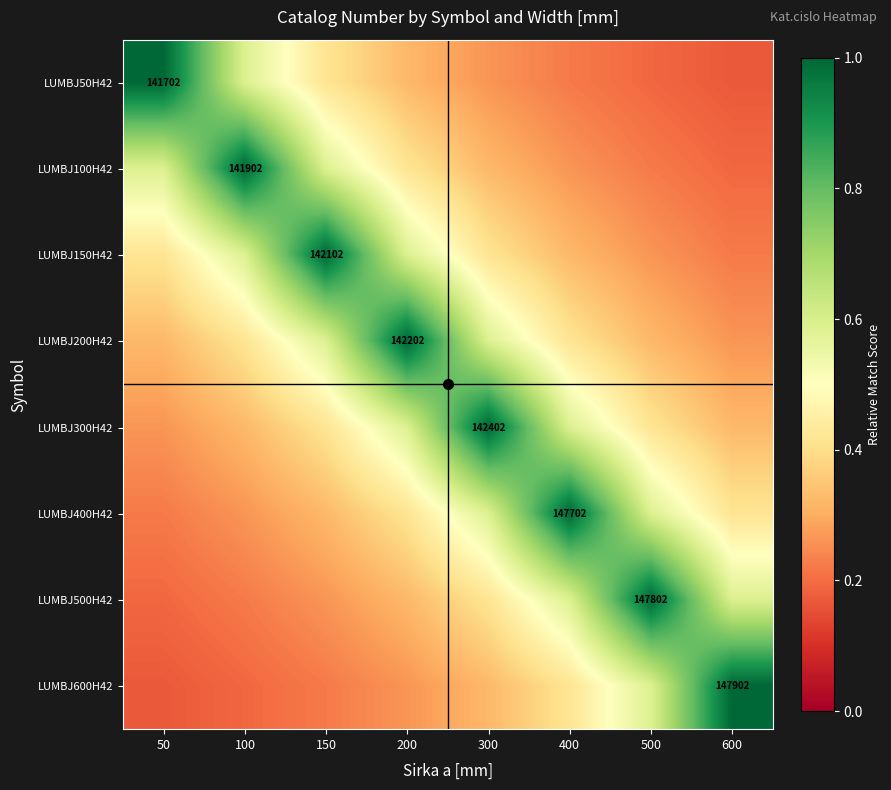

The LUMBJ300H42 series shows 0.3 at 50. True or false?

True